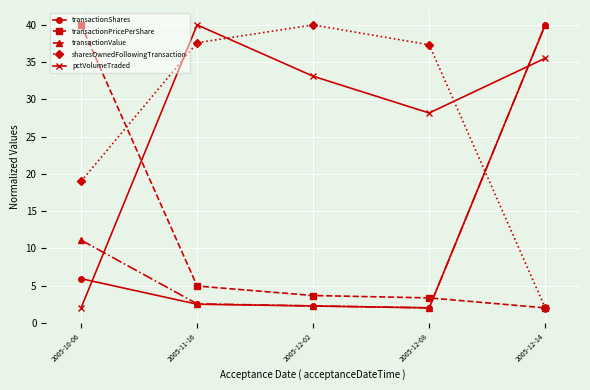

Is this an area chart (filled region under the line)?

No